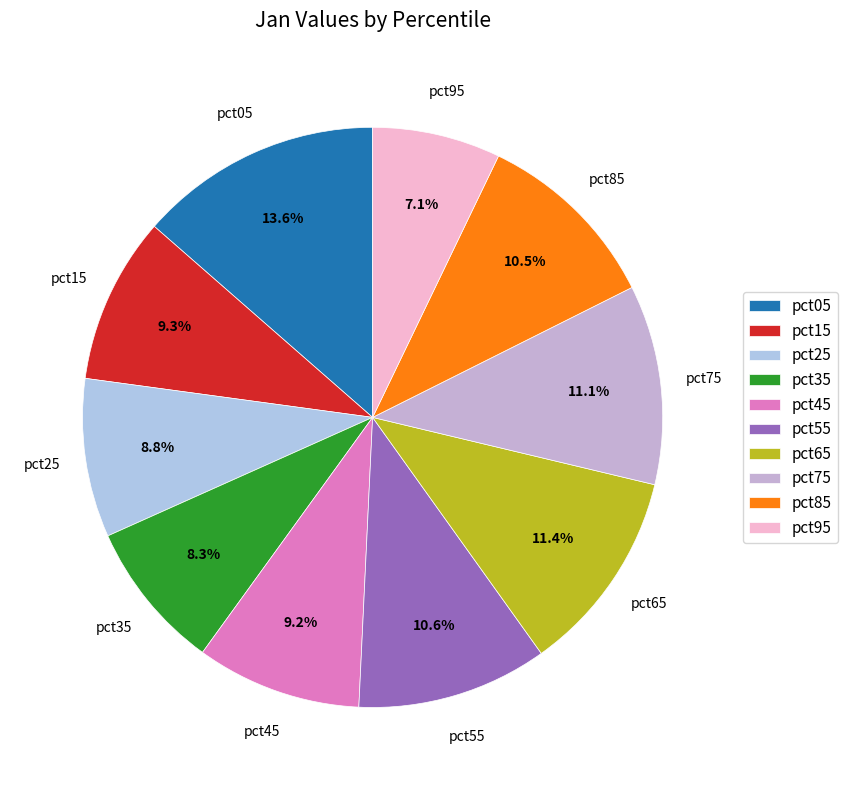

How much of the chart is everything except pct75?

88.9%